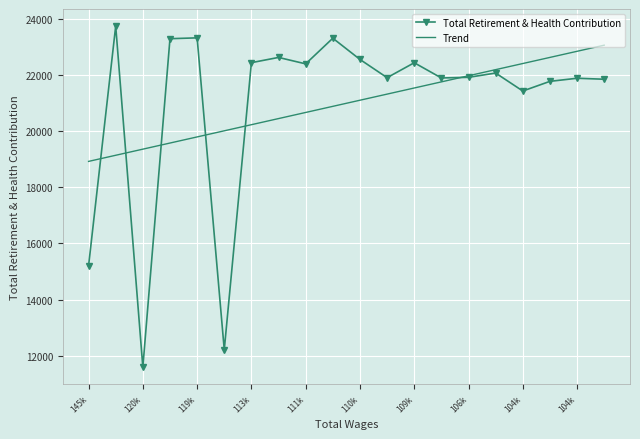

What is the minimum value shown in the chart?

11593.0